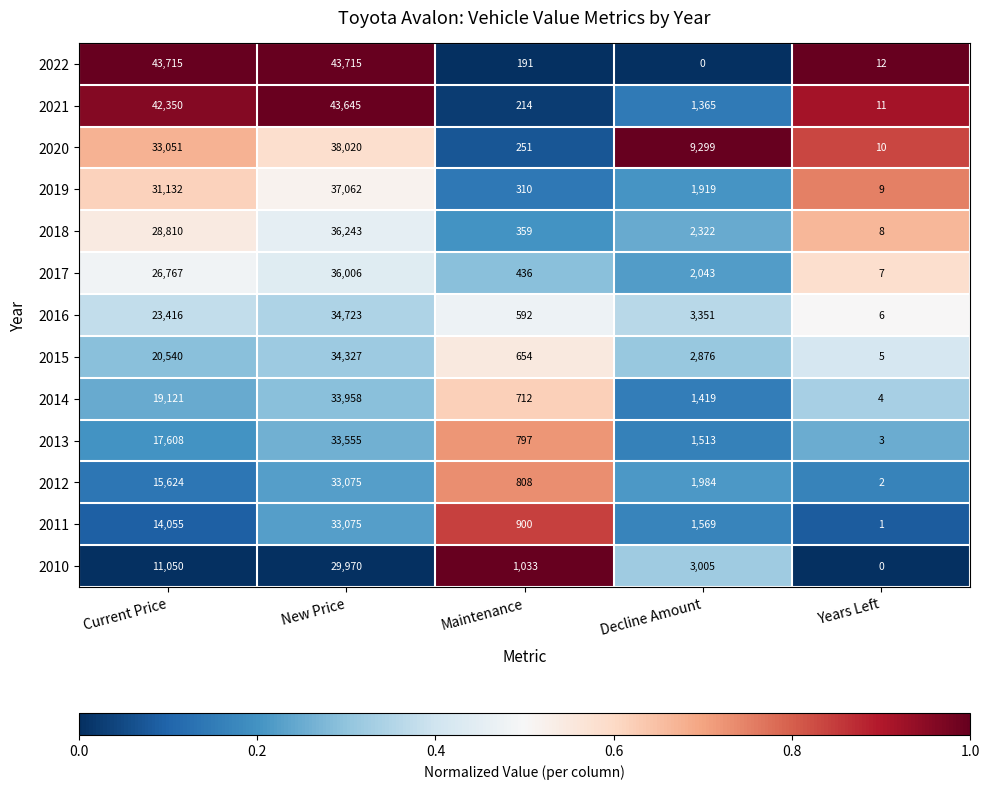

At how many categories does at least one series exceed 0?

5